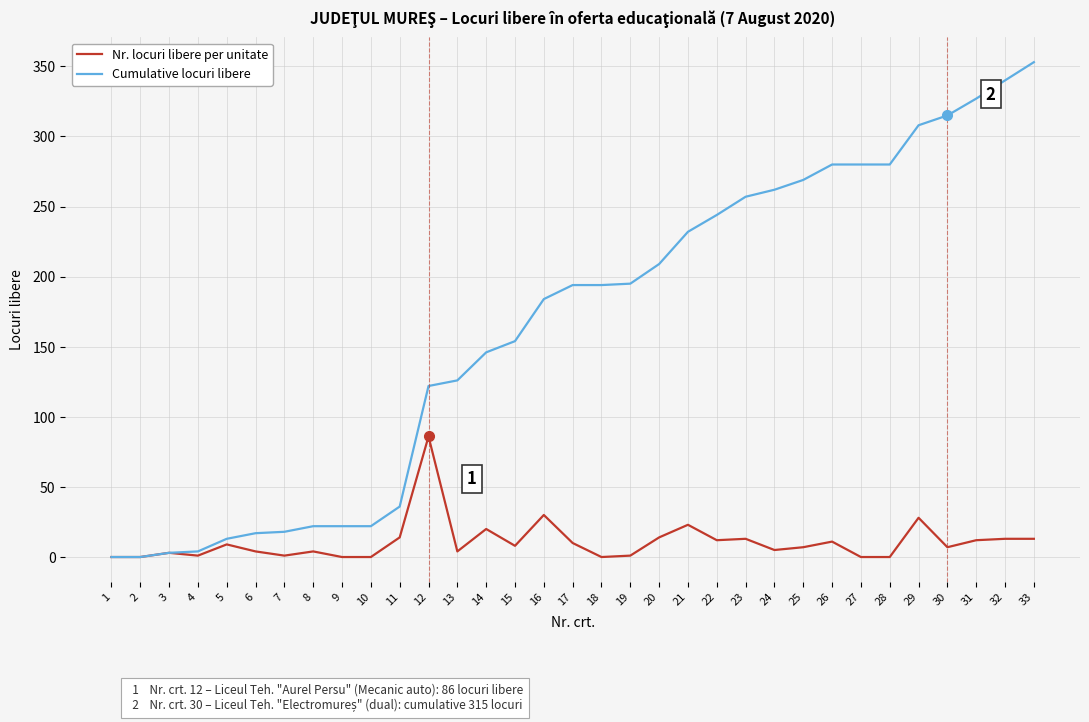

Where is Nr. locuri libere per unitate nearest to the value 43?

16